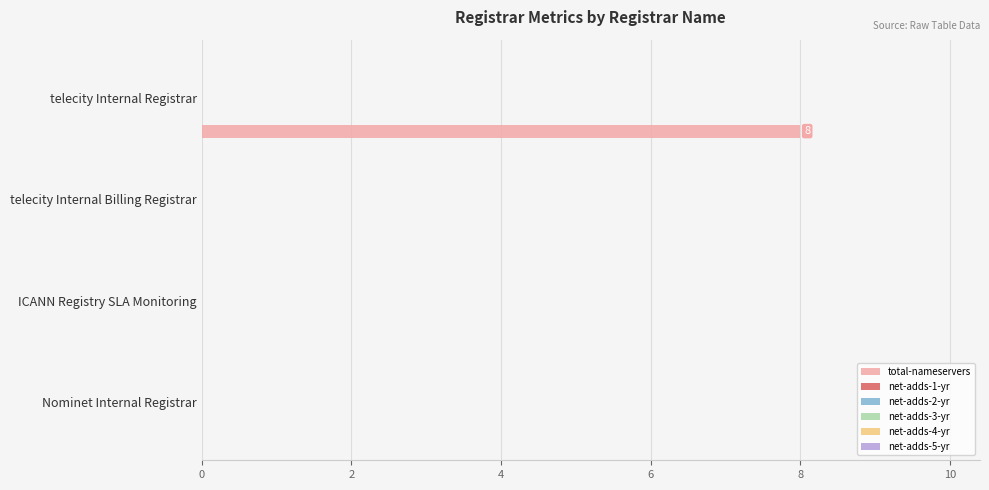

What is the maximum value shown in the chart?

8